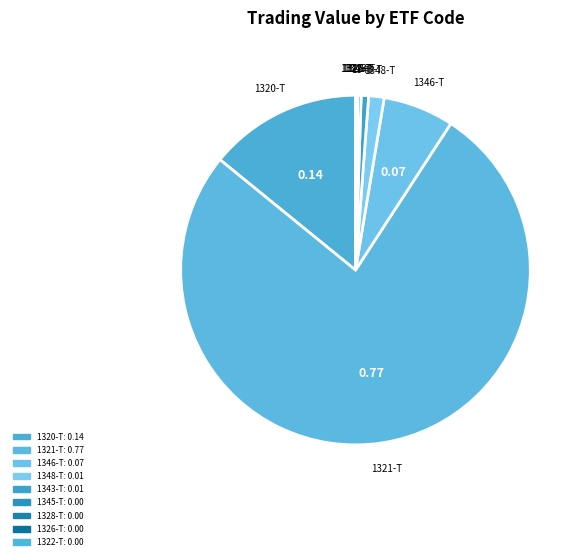

Is there a majority slice in this chart?

Yes